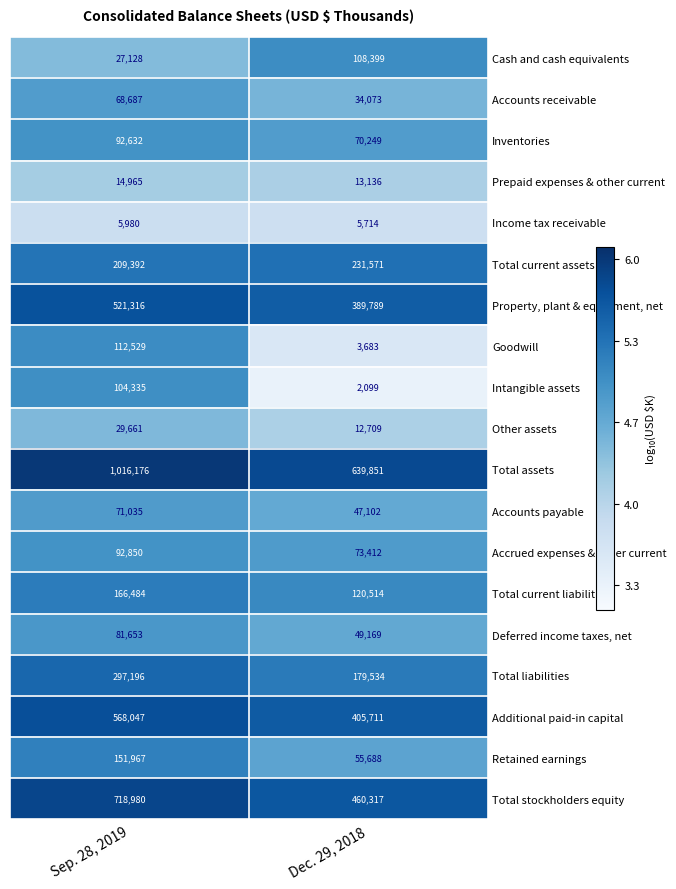

Which series has the widest spread of values?

Total assets